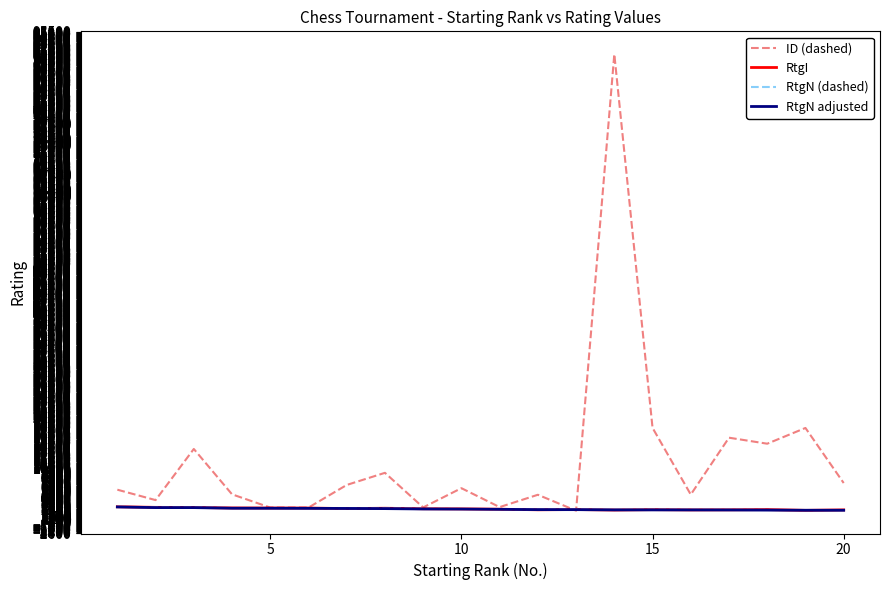

Which series has the largest range (max minus min)?

ID (dashed)